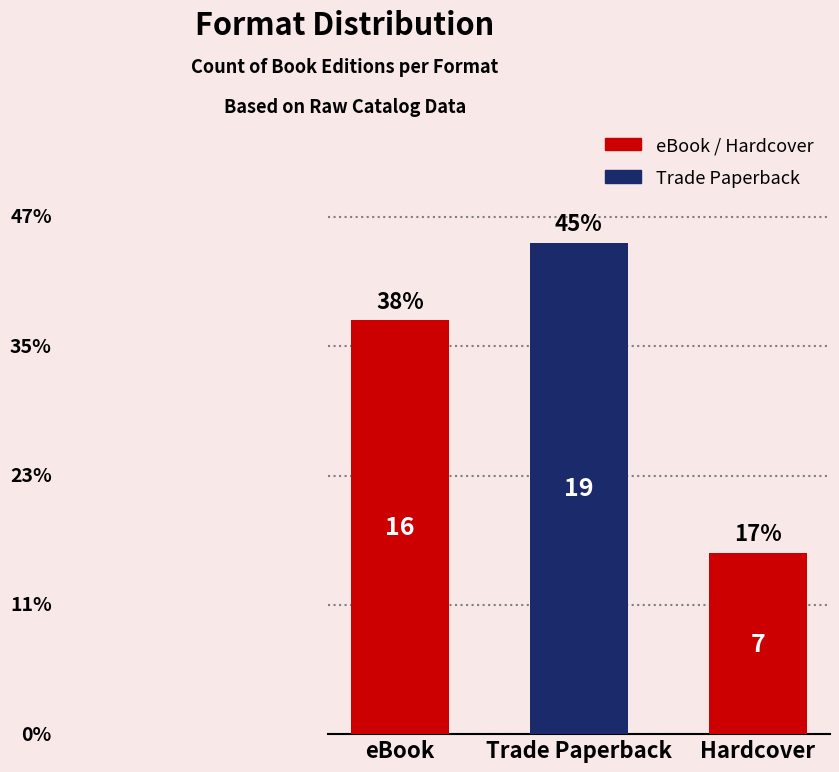

The chart shows a value of 25 at Trade Paperback. True or false?

False